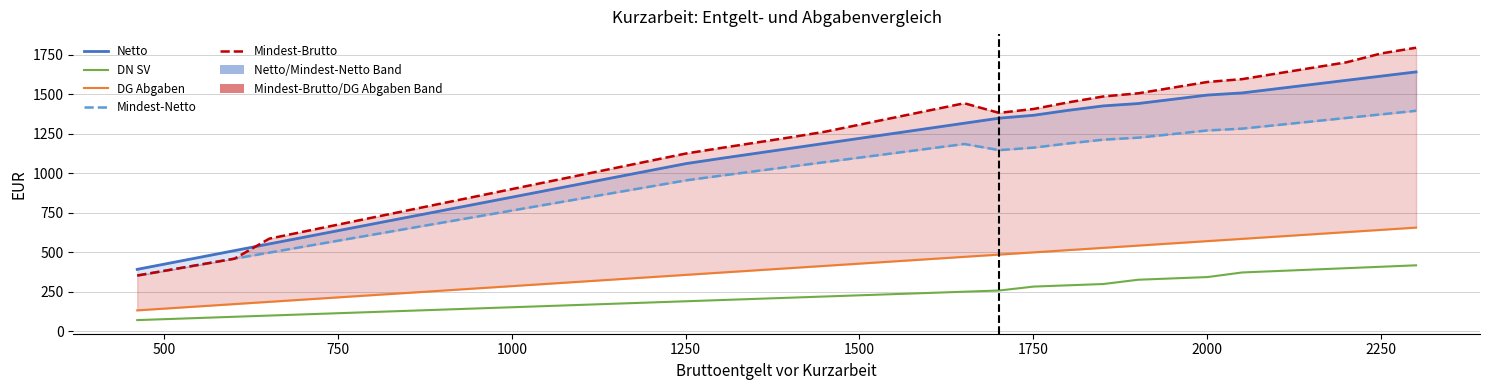

At how many categories does at least one series exceed 1037?

23